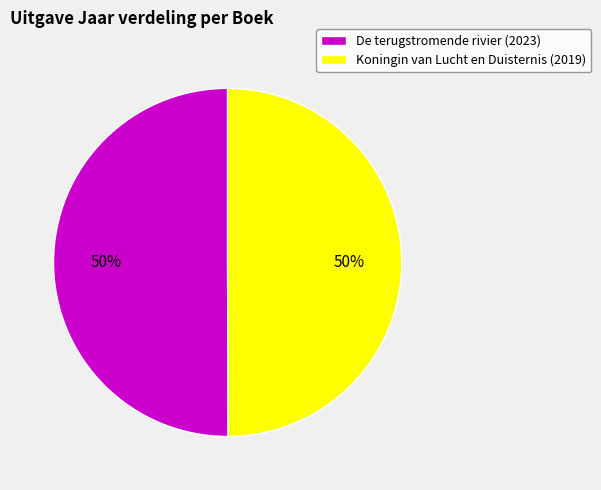

To the nearest percent, what is the combined percentage of Koningin van Lucht en Duisternis and De terugstromende rivier?

100%